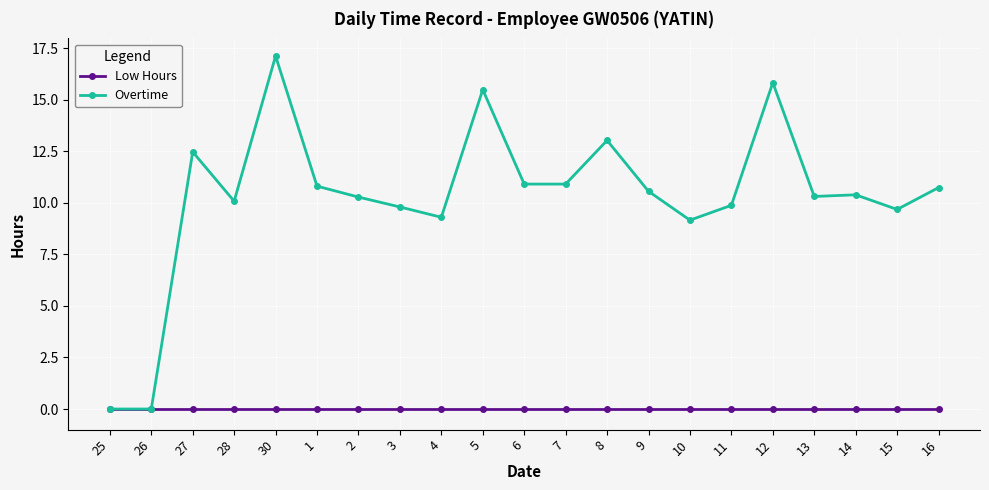

Rank the series by their average value, from highest to lowest.

Overtime, Low Hours